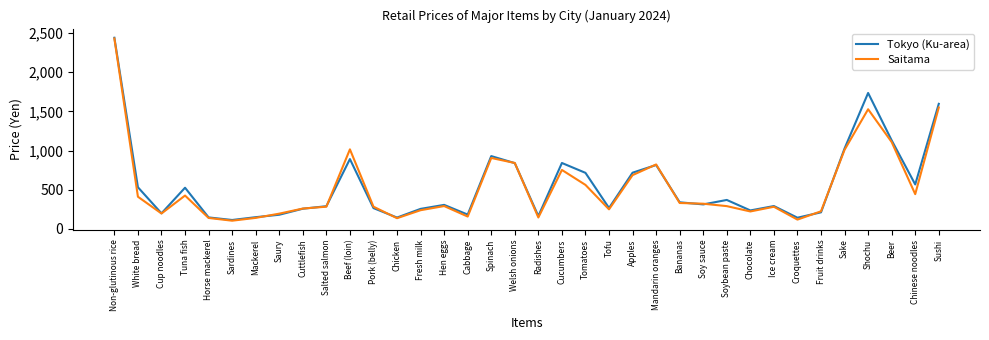

At which label does Saitama first exceed 291?

Non-glutinous rice